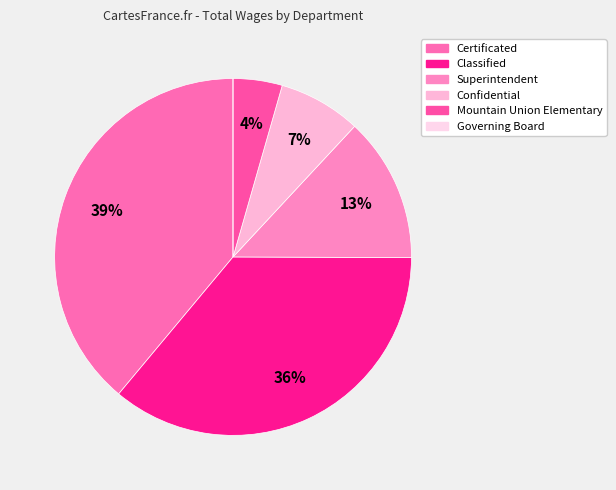

Is Governing Board the majority of the pie?

No